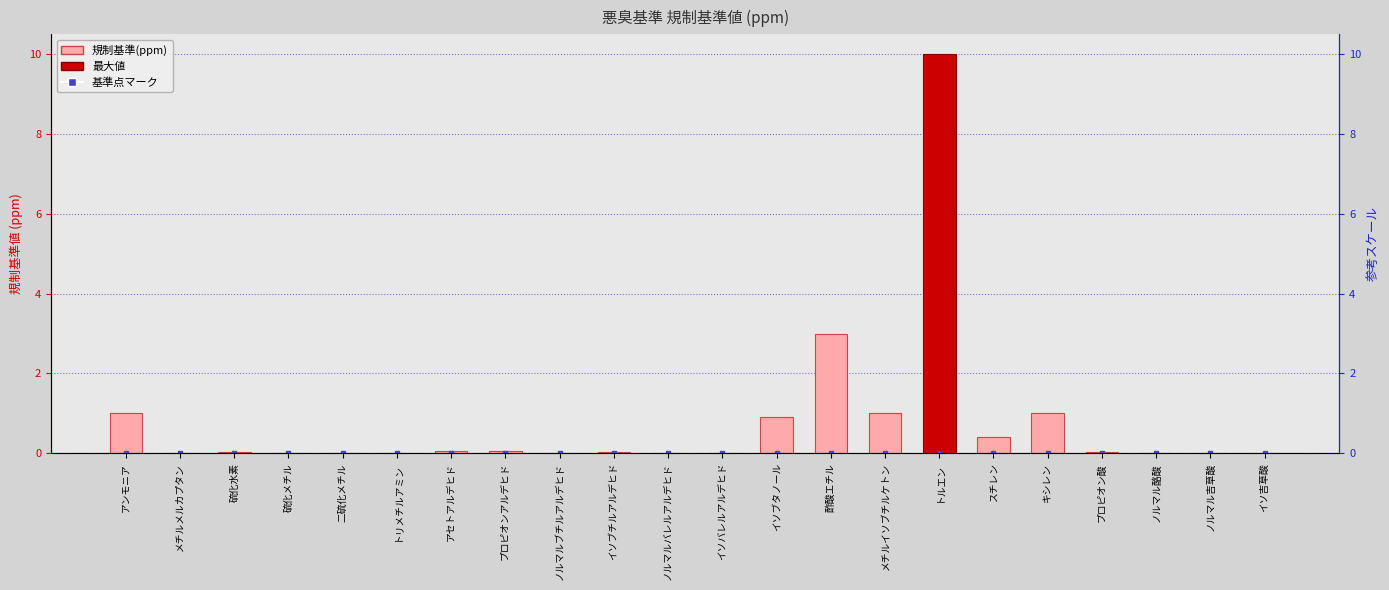

What is the average value?

0.8